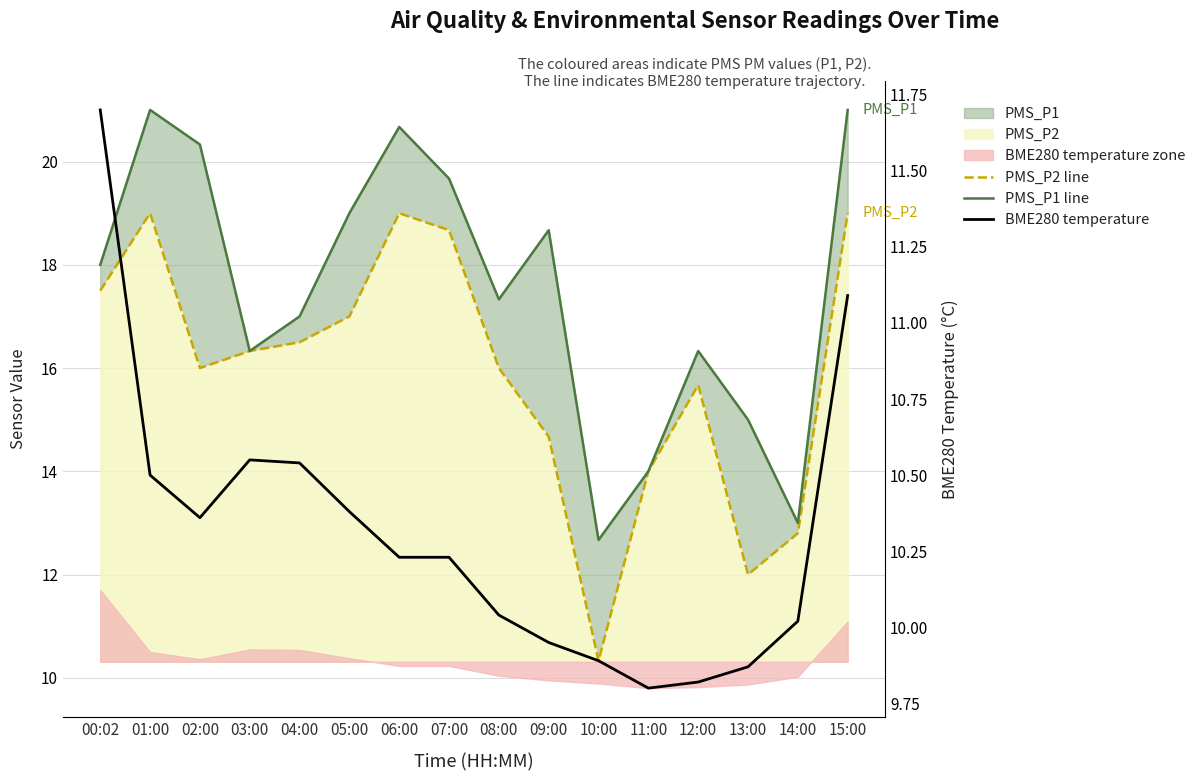

At 13:00, list the series in order from smallest to largest.

BME280 temperature, PMS_P2 line, PMS_P1 line